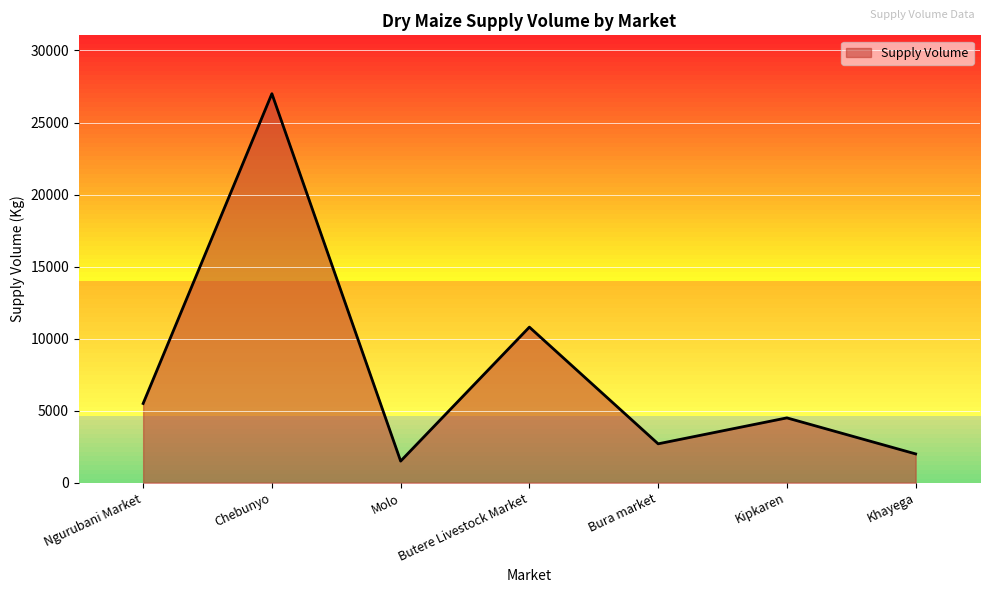

The chart shows a value of 17940 at Chebunyo. True or false?

False